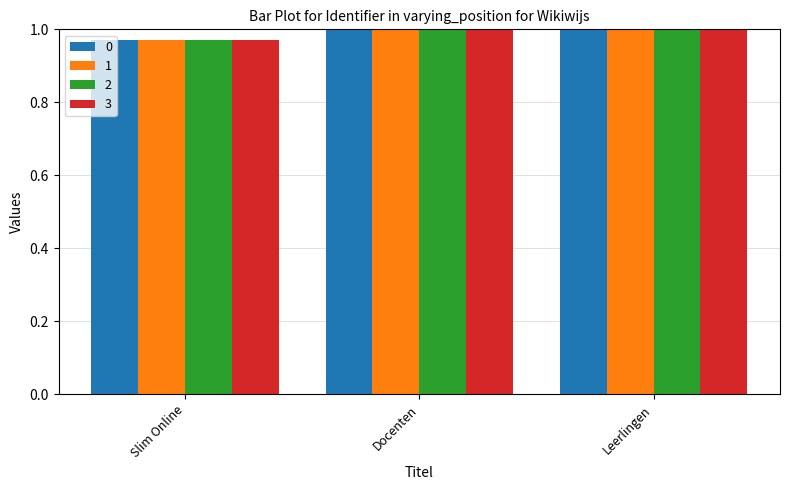

Does the chart contain stacked bars?

No